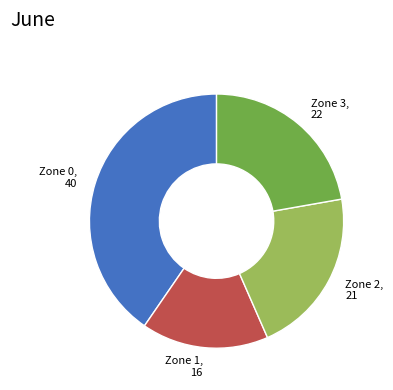

Is there any slice that represents more than half of the pie?

No